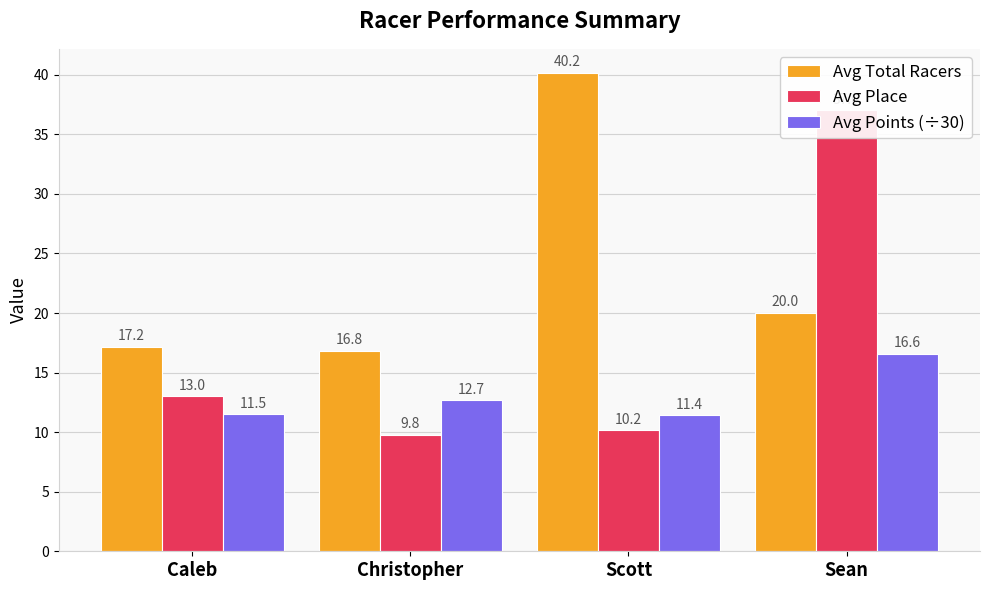

Where is Avg Total Racers nearest to the value 28?

Sean